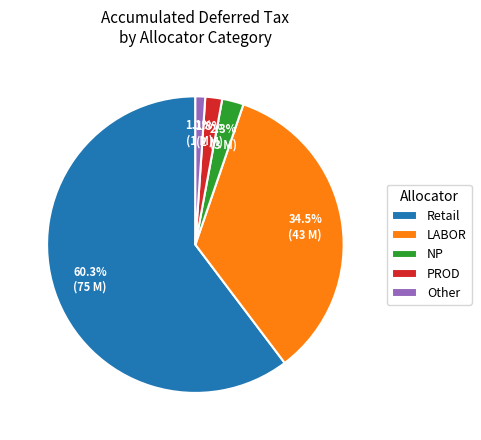

Which category has the smallest portion of the pie?

Other